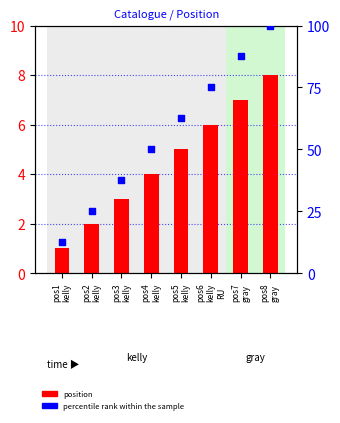

What are all the series names shown in the legend?

position, percentile rank within the sample